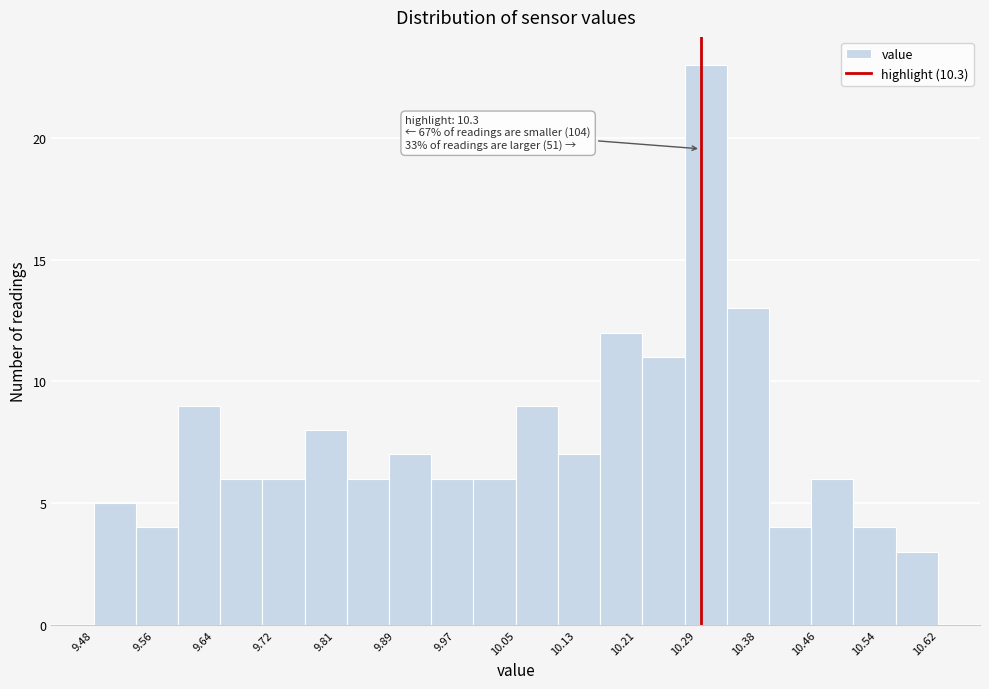

Over which range of the x-axis is the bar tallest?

10.278 to 10.335